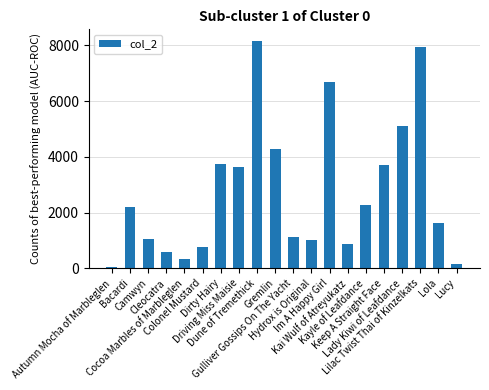

What is the maximum value shown in the chart?

8163